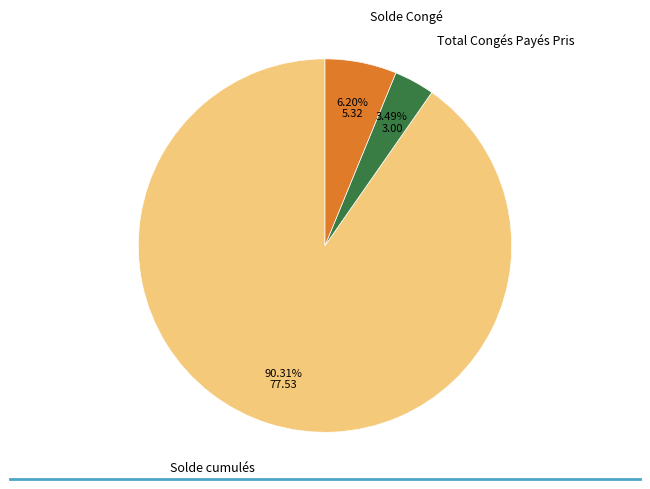

Which category has the biggest portion of the pie?

Solde cumulés